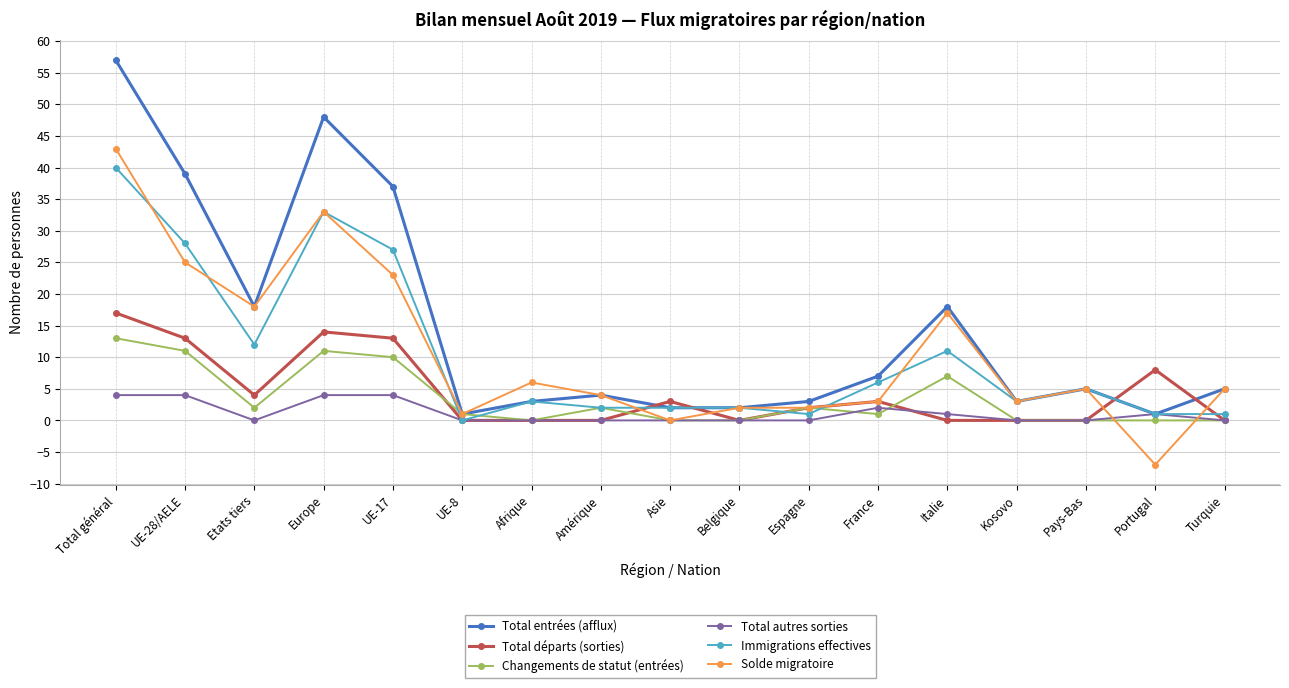

How many data points does each series have?

17